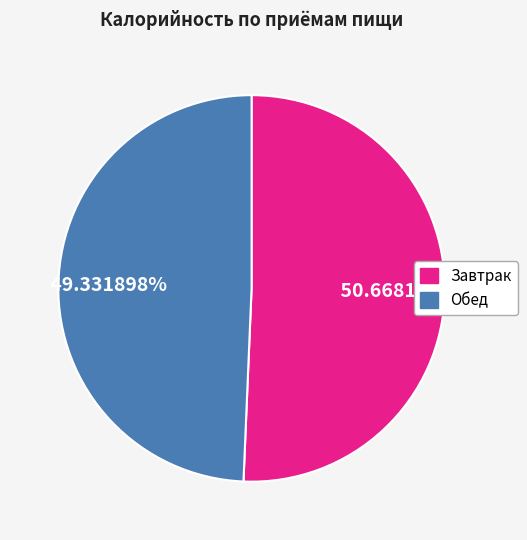

To the nearest percent, what portion does Завтрак represent?

51%